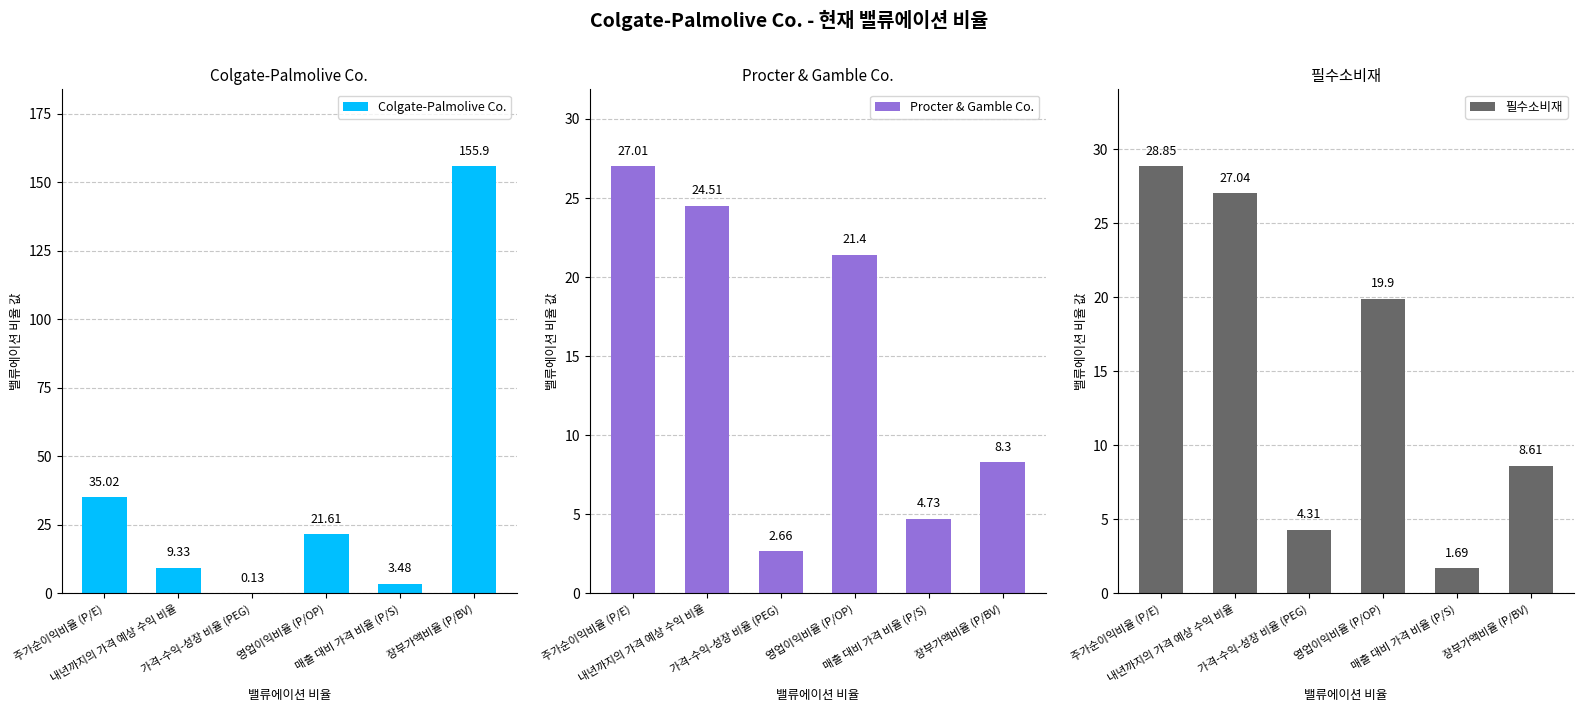

Is it true that 필수소비재 equals 1.7 at 매출 대비 가격 비율 (P/S)?

True